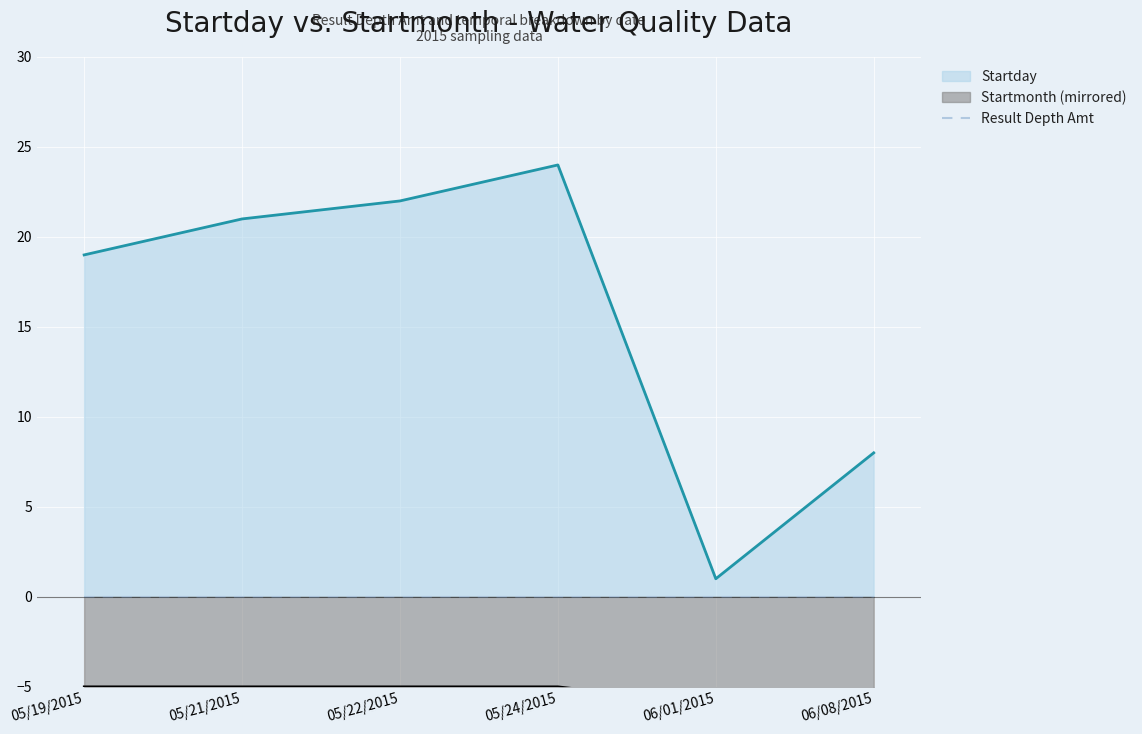

Does the chart display data point markers on the line(s)?

No